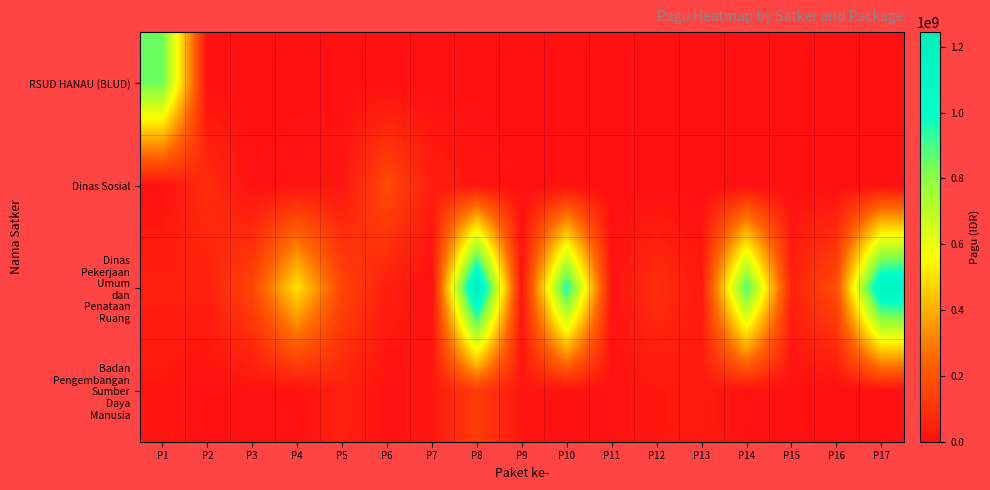

Which series has the largest total across all categories?

Dinas Pekerjaan Umum dan Penataan Ruang